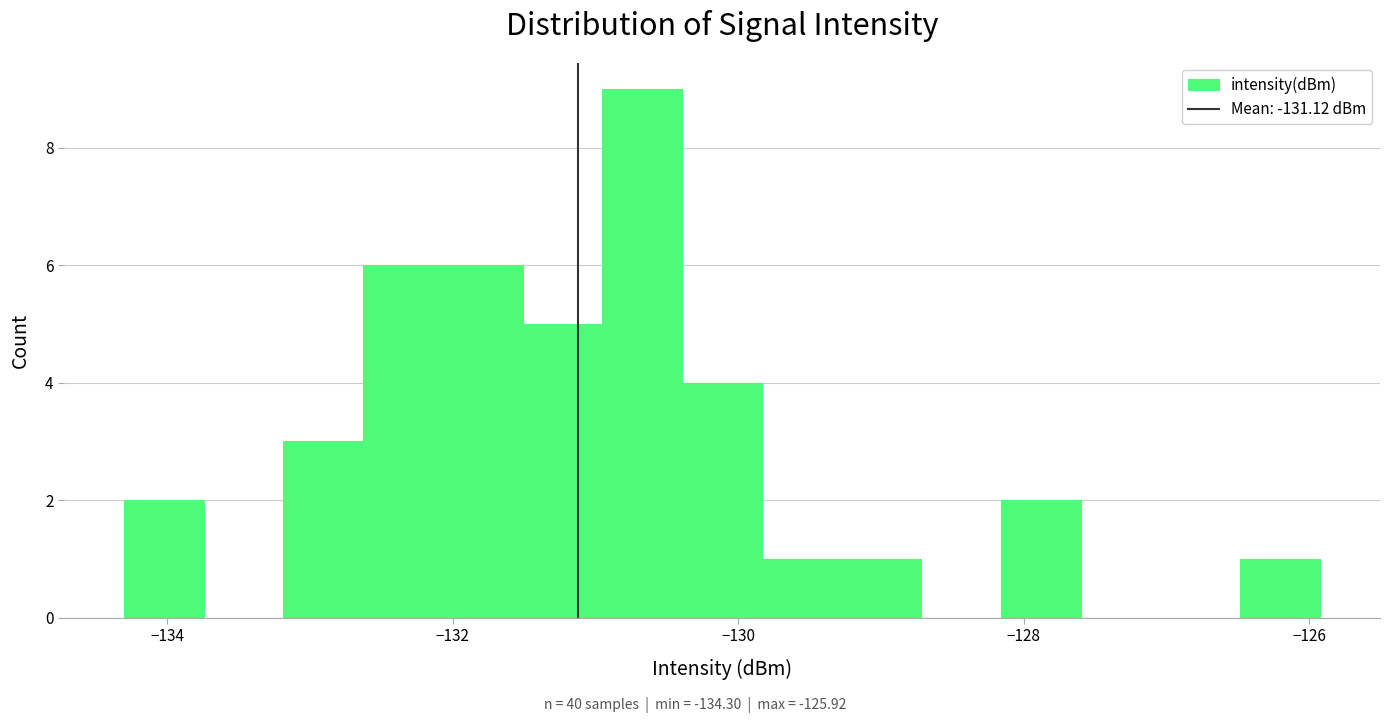

Read against the x-axis, roughly where is the centre of the tallest bar?

-130.6